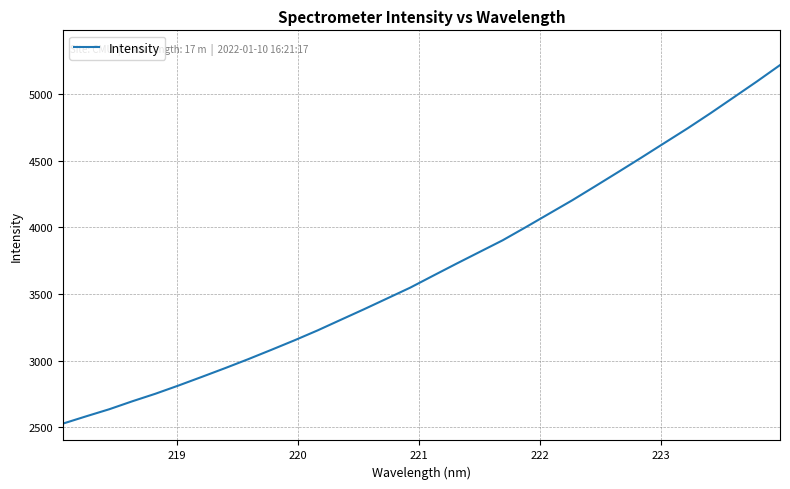

Reading left to right, list all the values displayed in this chart.

2526.4	2581.0	2634.2	2694.1	2750.9	2812.8	2877.0	2942.4	3009.7	3079.8	3151.2	3225.7	3305.1	3384.0	3465.0	3546.3	3636.6	3726.2	3814.1	3901.8	4000.2	4100.7	4201.1	4307.0	4414.0	4522.2	4632.2	4741.8	4856.2	4974.7	5093.6	5216.3